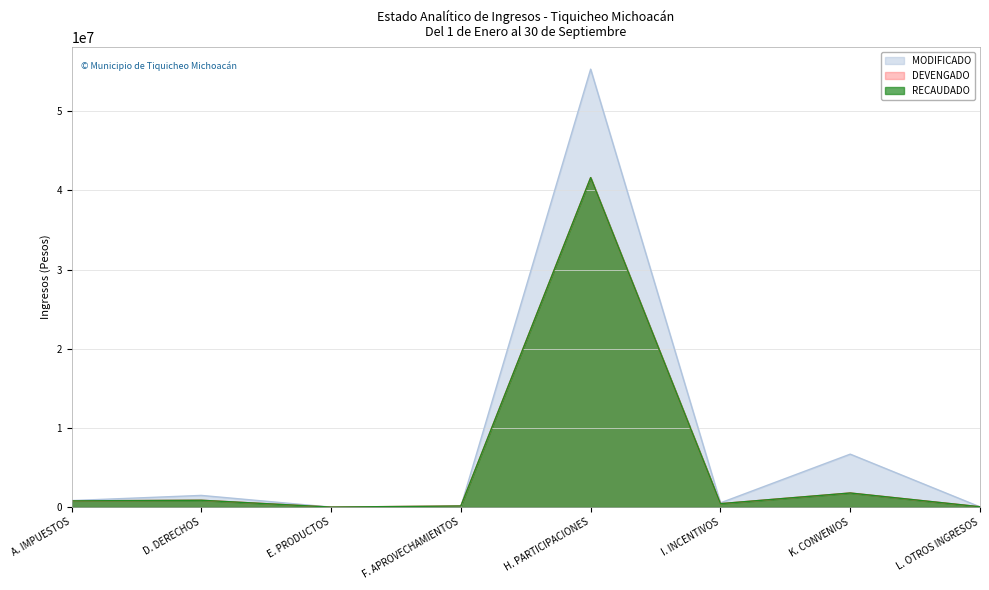

Rank the categories by MODIFICADO value from highest to lowest.

H. PARTICIPACIONES, K. CONVENIOS, D. DERECHOS, A. IMPUESTOS, I. INCENTIVOS, F. APROVECHAMIENTOS, L. OTROS INGRESOS, E. PRODUCTOS